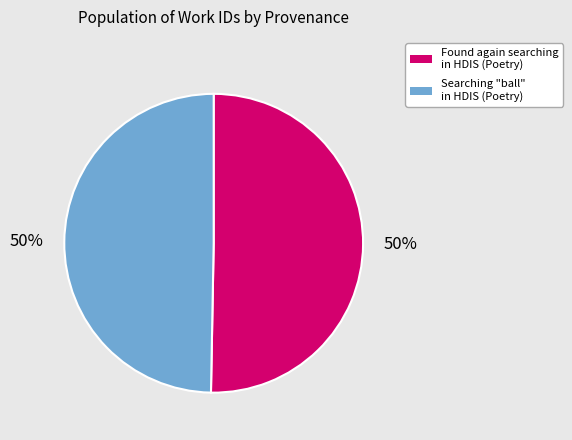

To the nearest percent, what is the combined percentage of Found again searching in HDIS (Poetry) and Searching "ball" in HDIS (Poetry)?

100%